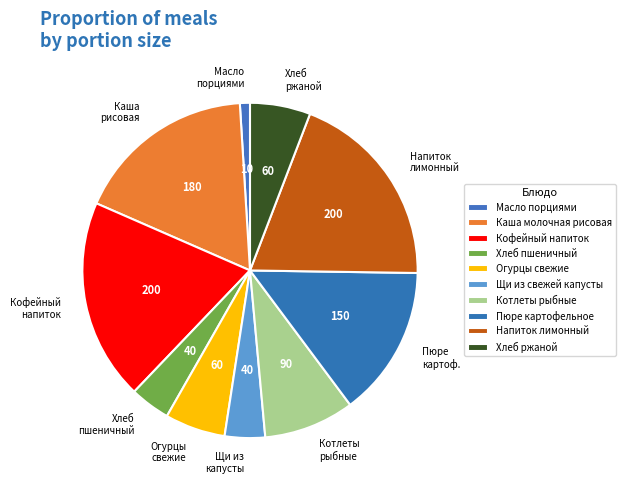

Between Хлеб ржаной and Каша рисовая, which is larger?

Каша рисовая